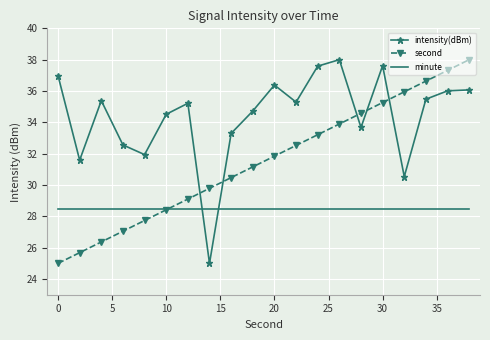

What is the minimum value shown in the chart?

25.0